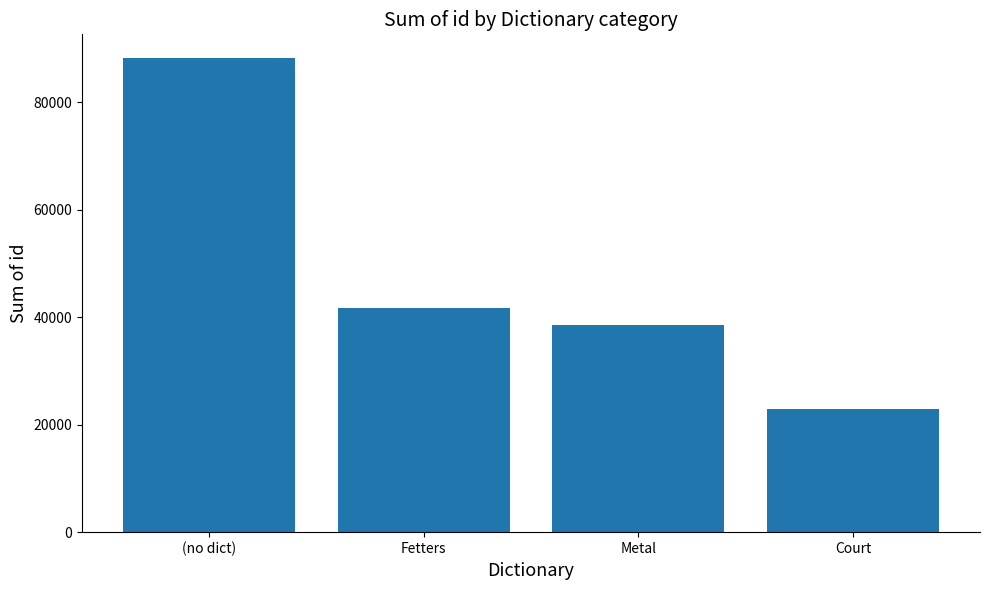

How many categories are shown in the chart?

4